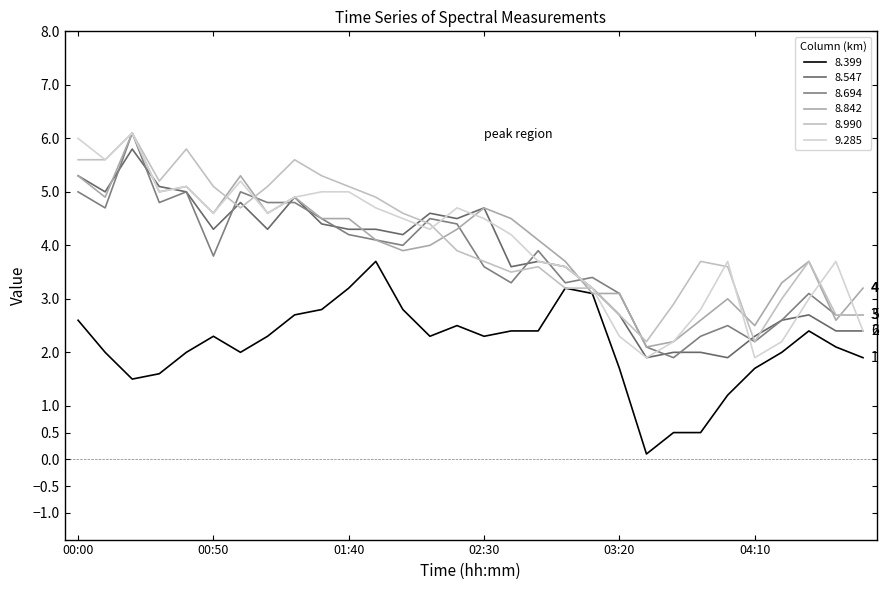

Does the chart have visible grid lines?

No